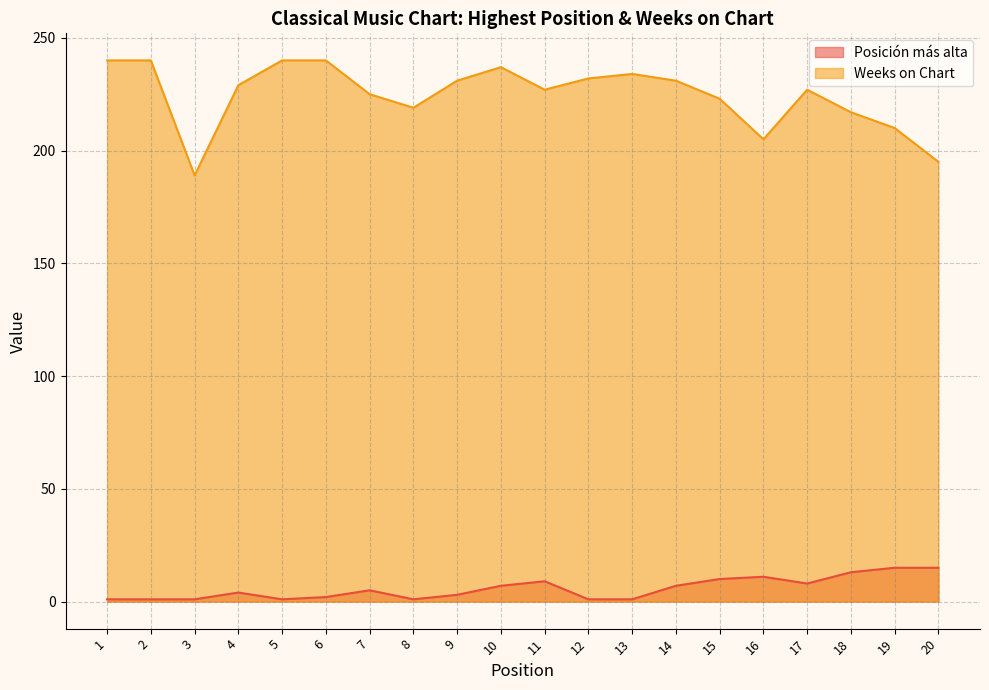

What is the lowest value of the Weeks on Chart series?

189